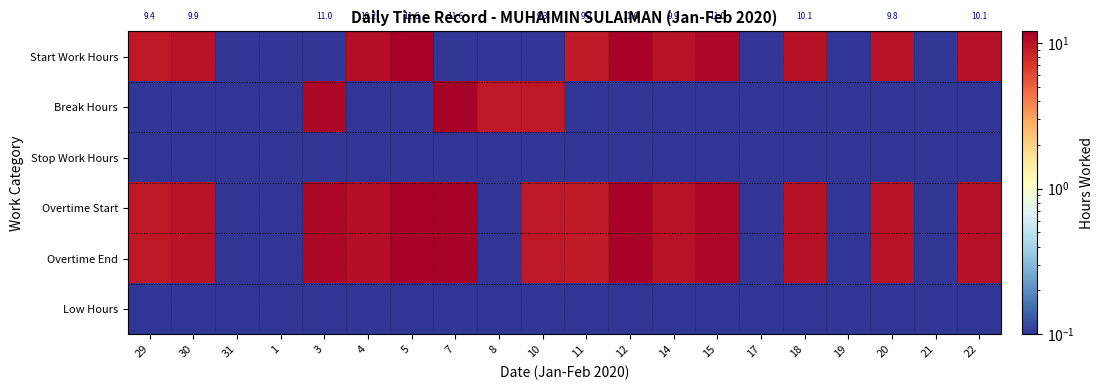

The Overtime Start series shows 9.9 at 30. True or false?

True